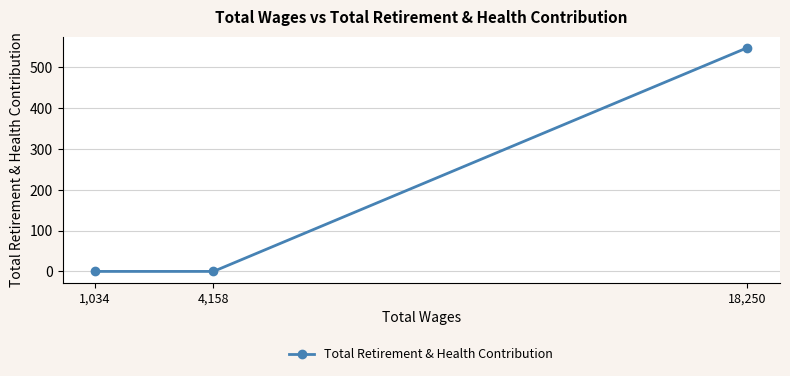

How many values exceed 0?

1